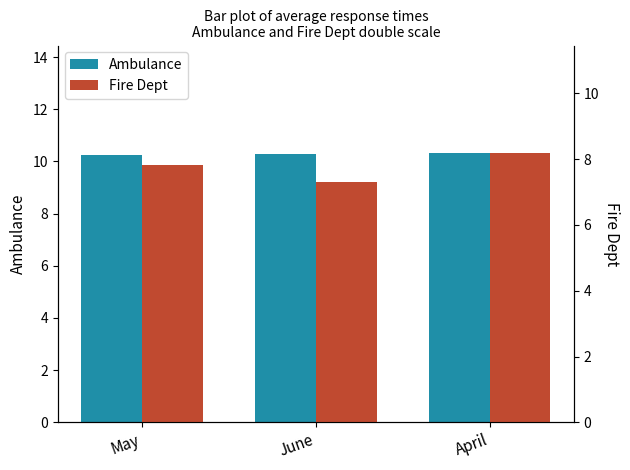

Count the Ambulance values in the range 10 to 11.

3